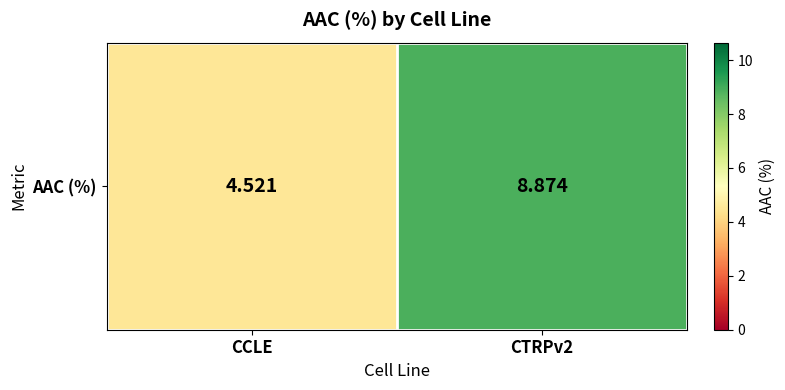

List the labels in order of value, smallest first.

CCLE, CTRPv2